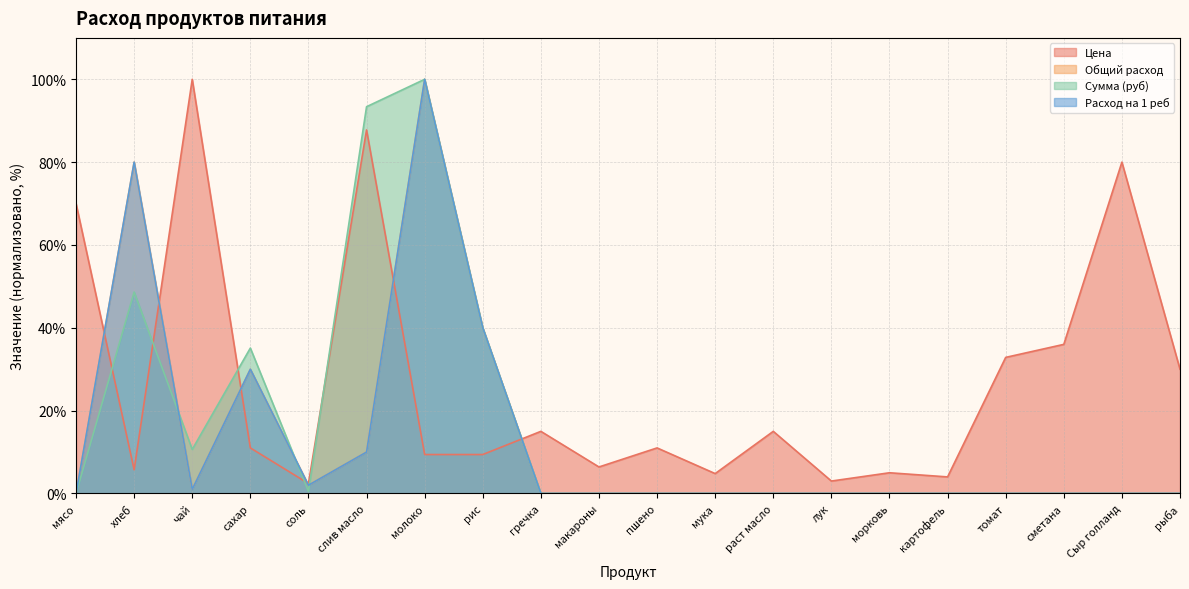

Where does the Цена series first go above 11?

мясо